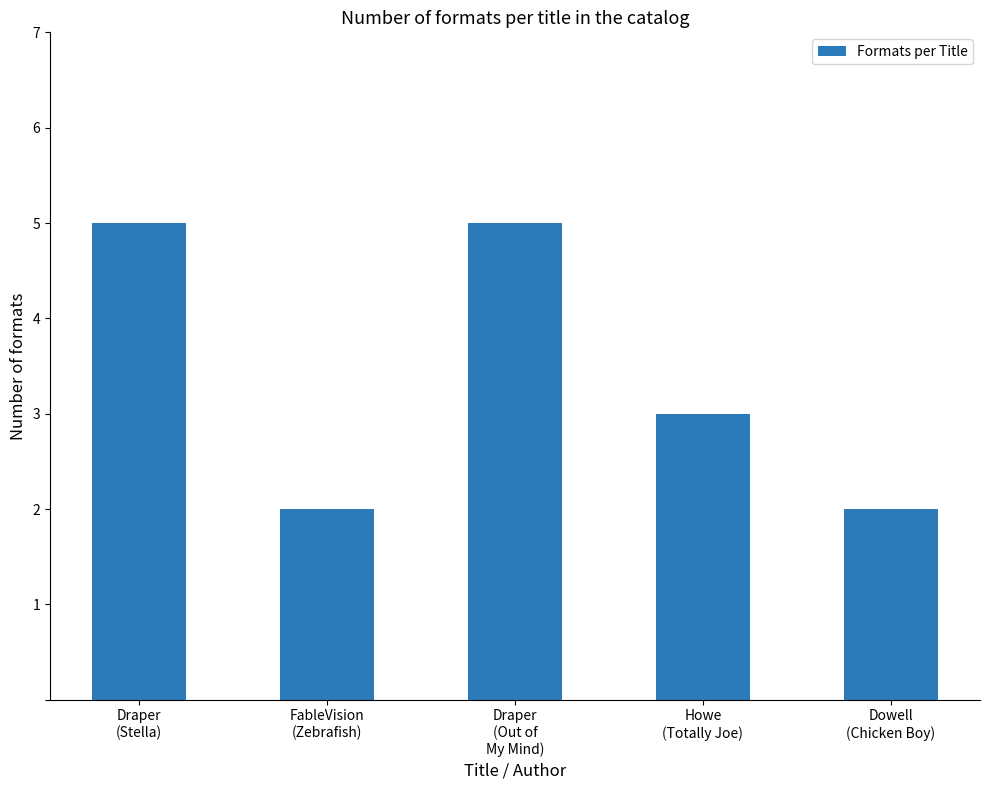

What is the average value?

3